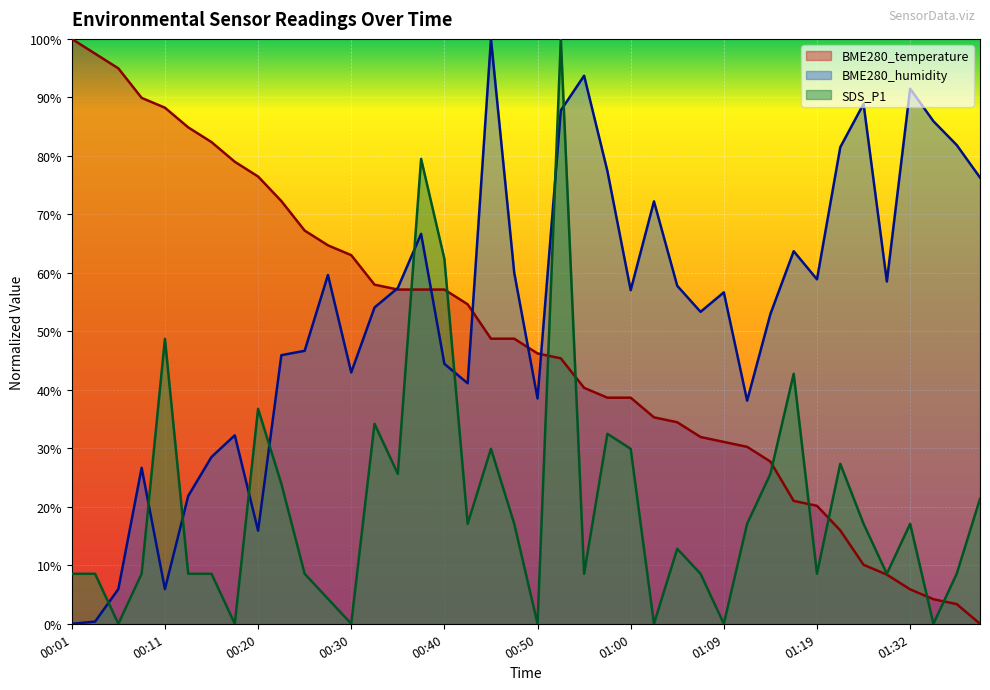

Which series has the largest total across all categories?

BME280_humidity